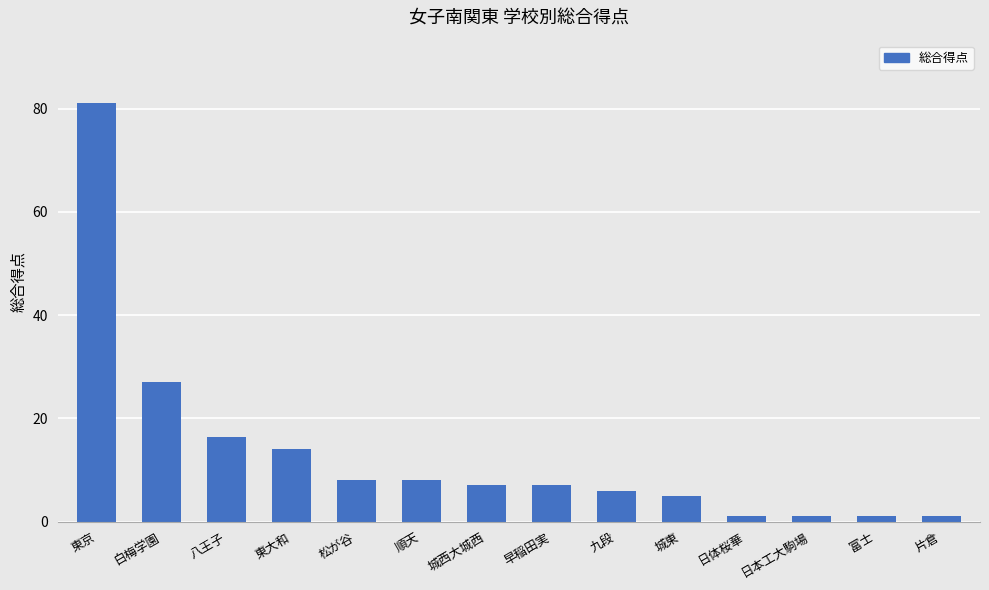

What is the maximum value shown in the chart?

81.0